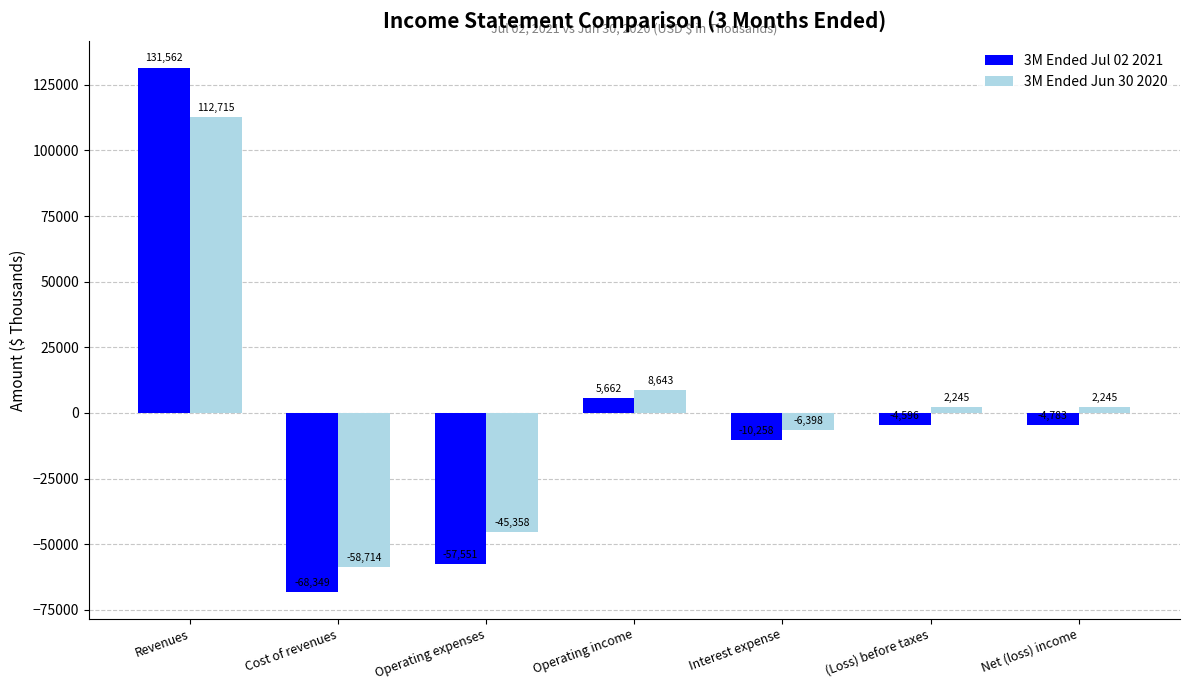

Reading left to right, list all the values displayed in this chart.

3M Ended Jul 02 2021: 131562	-68349	-57551	5662	-10258	-4596	-4783
3M Ended Jun 30 2020: 112715	-58714	-45358	8643	-6398	2245	2245